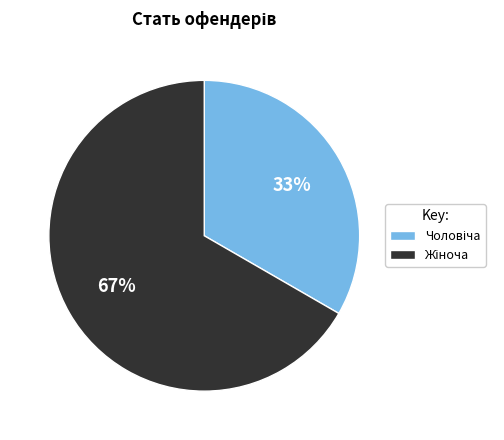

How many segments does this pie chart have?

2